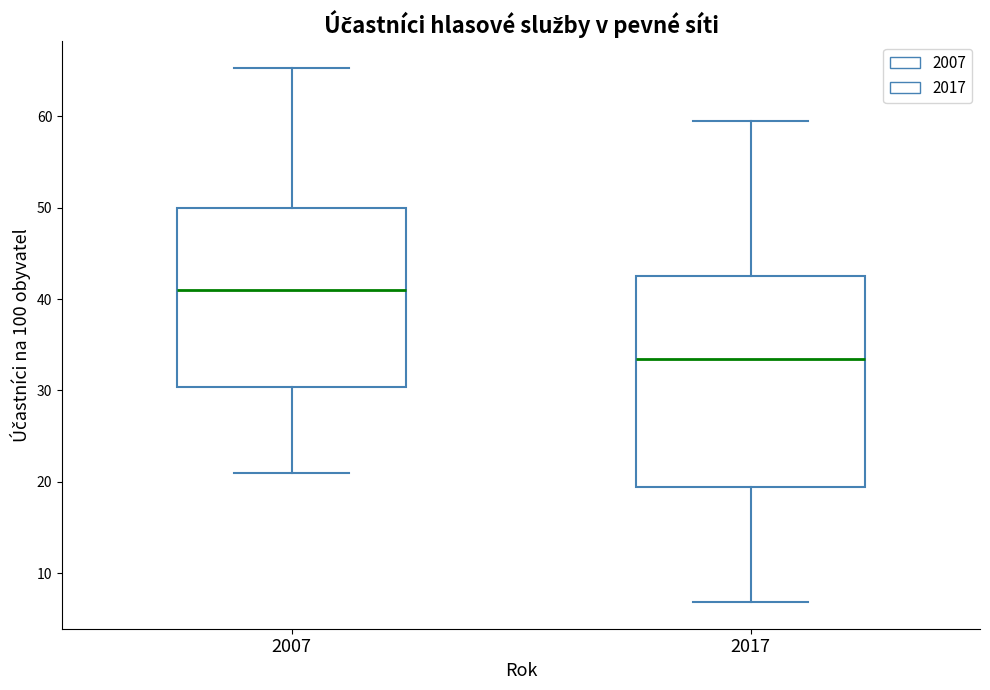

Comparing the boxes themselves (not the whiskers), which one is the tallest?

2017